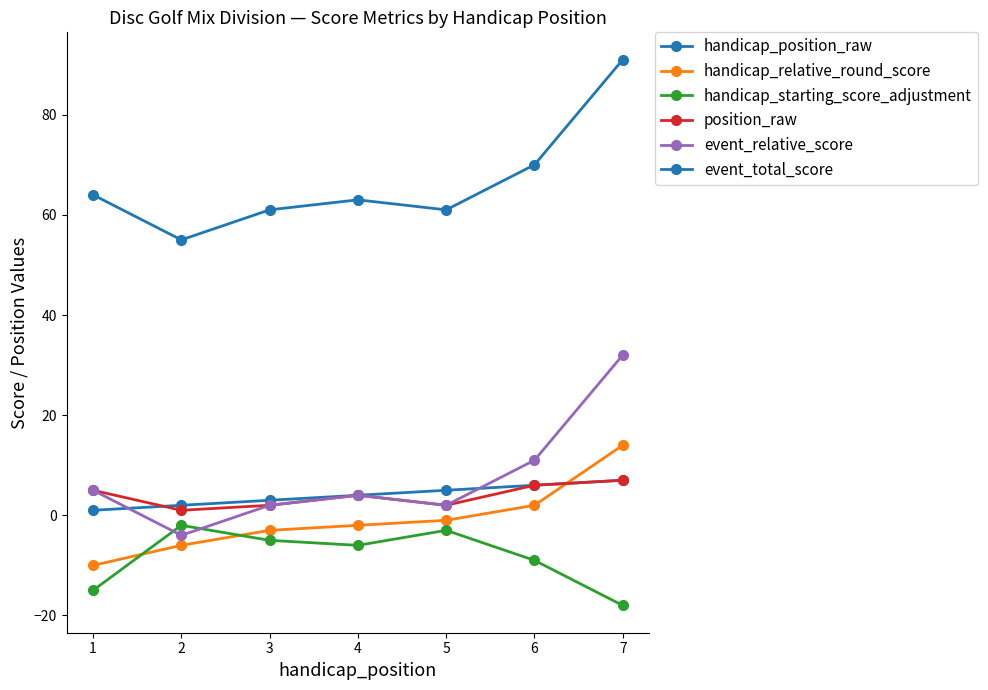

What is the spread (max minus min) of values at 2?

61